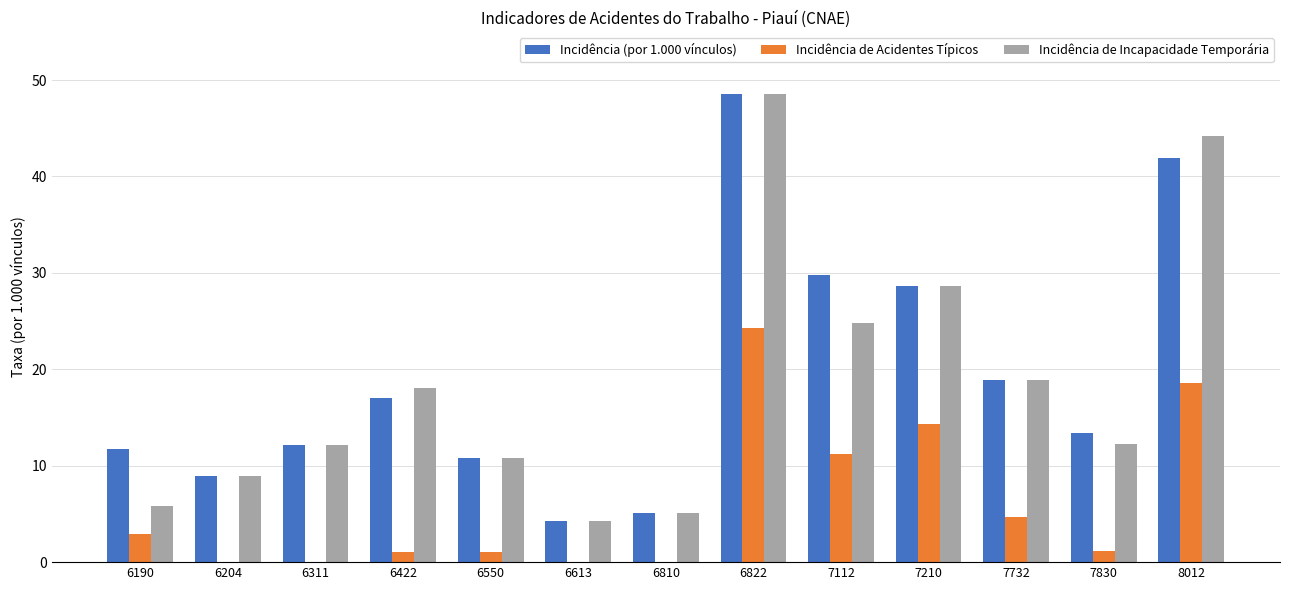

The value of Incidência de Acidentes Típicos at 6822 is 24.2. True or false?

True